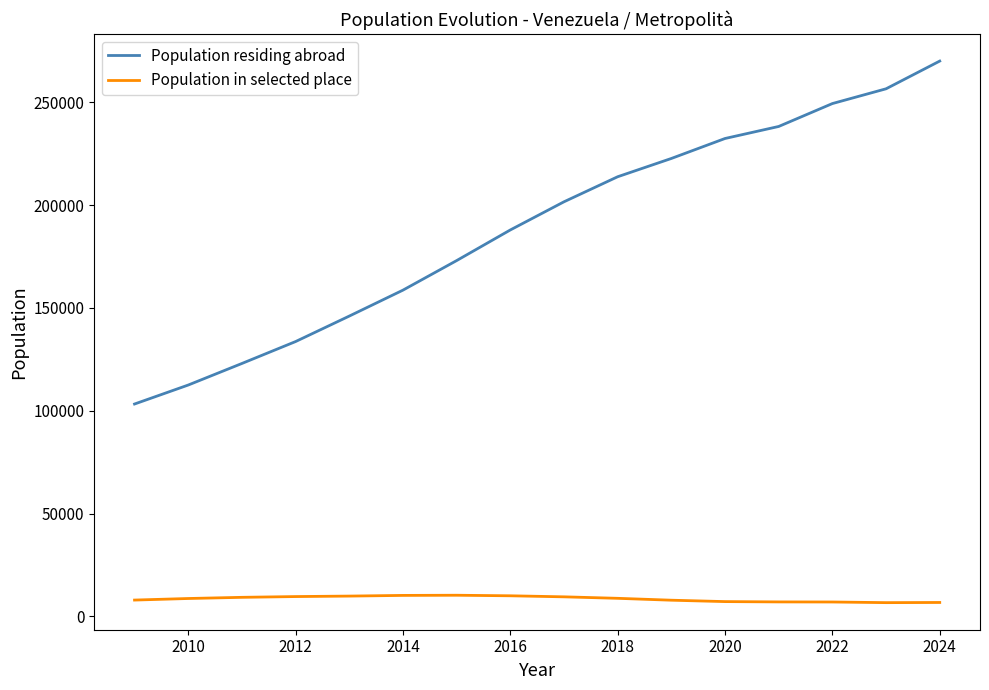

What is the greatest value displayed?

270124